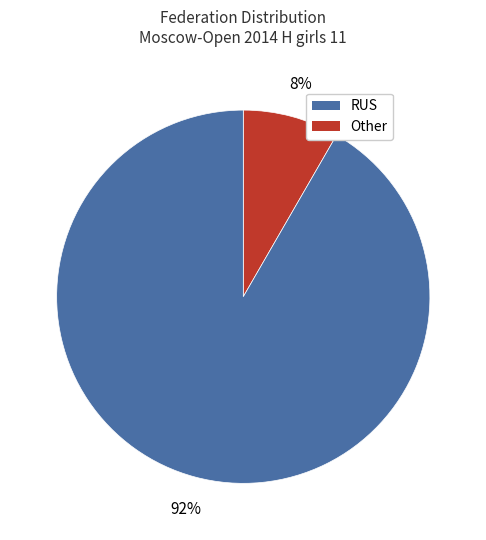

What is the largest slice in the pie chart?

Other